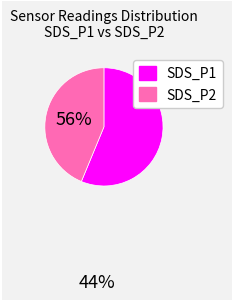

Between SDS_P2 and SDS_P1, which is larger?

SDS_P1